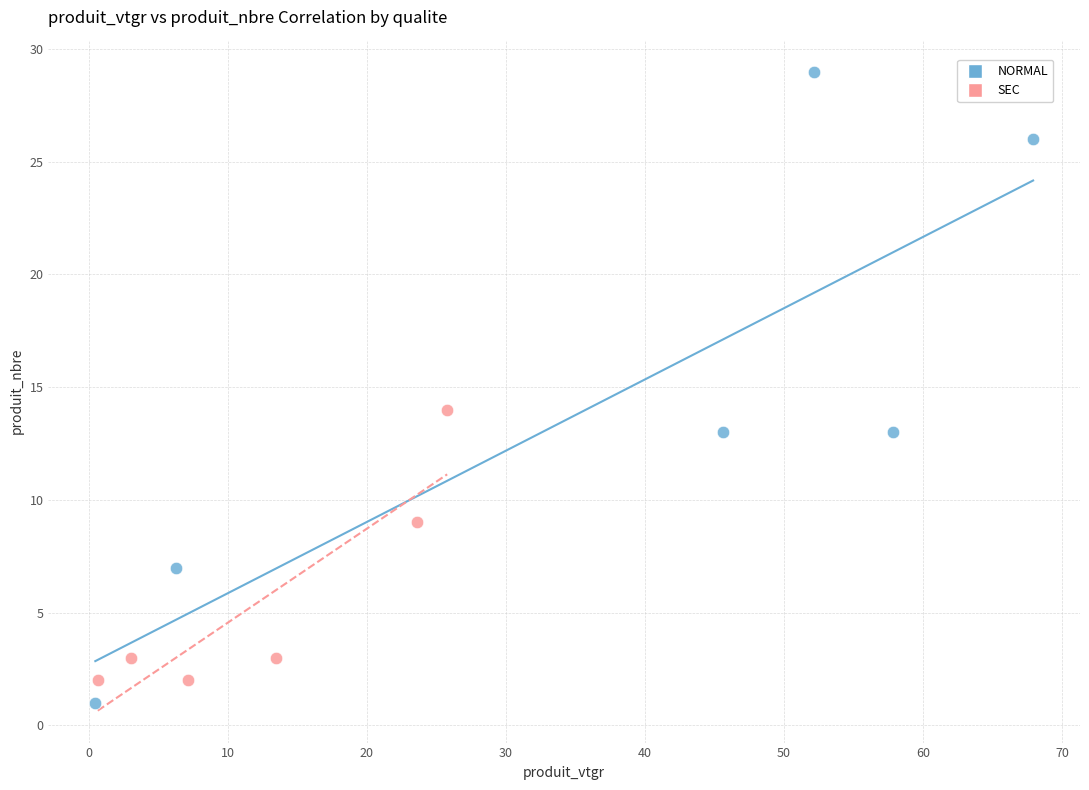

Which series reaches the maximum Y coordinate?

NORMAL